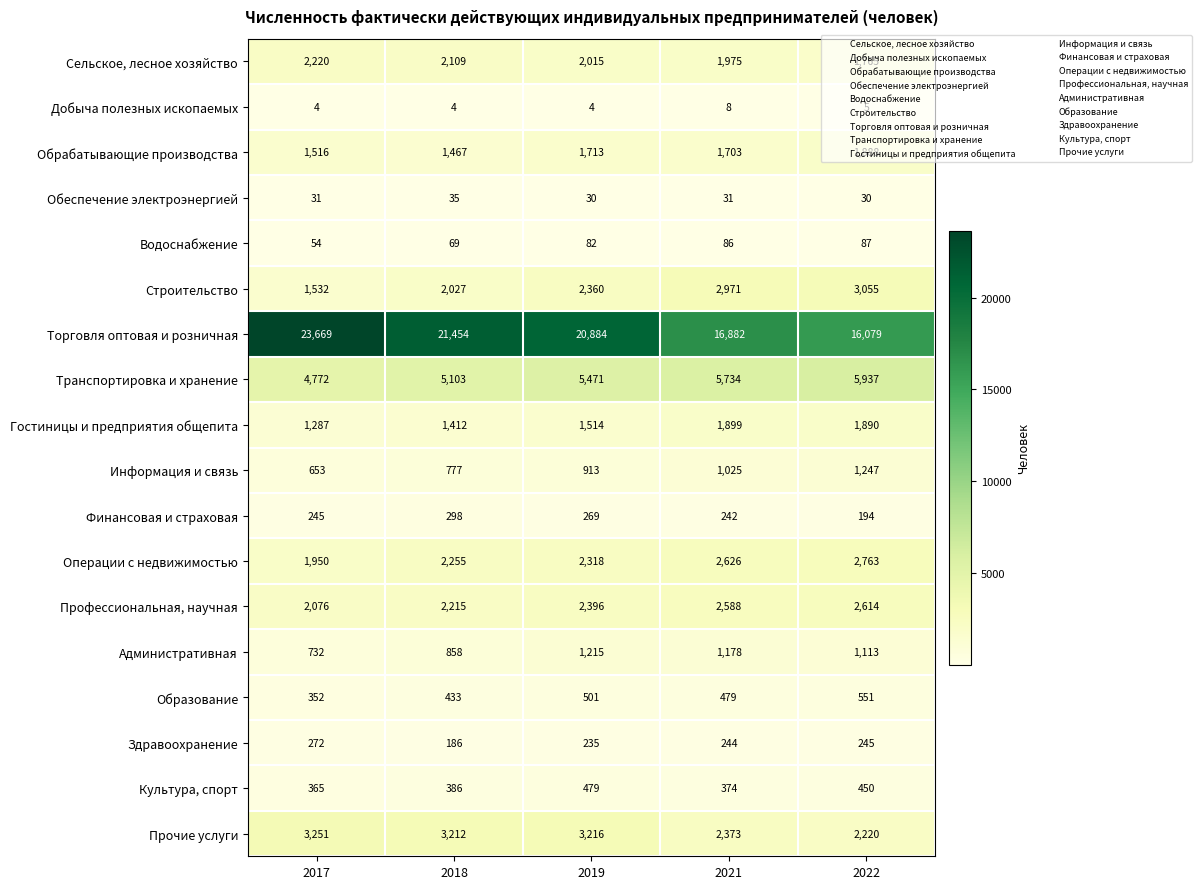

Which series changed the most between 2018 and 2019?

Торговля оптовая и розничная